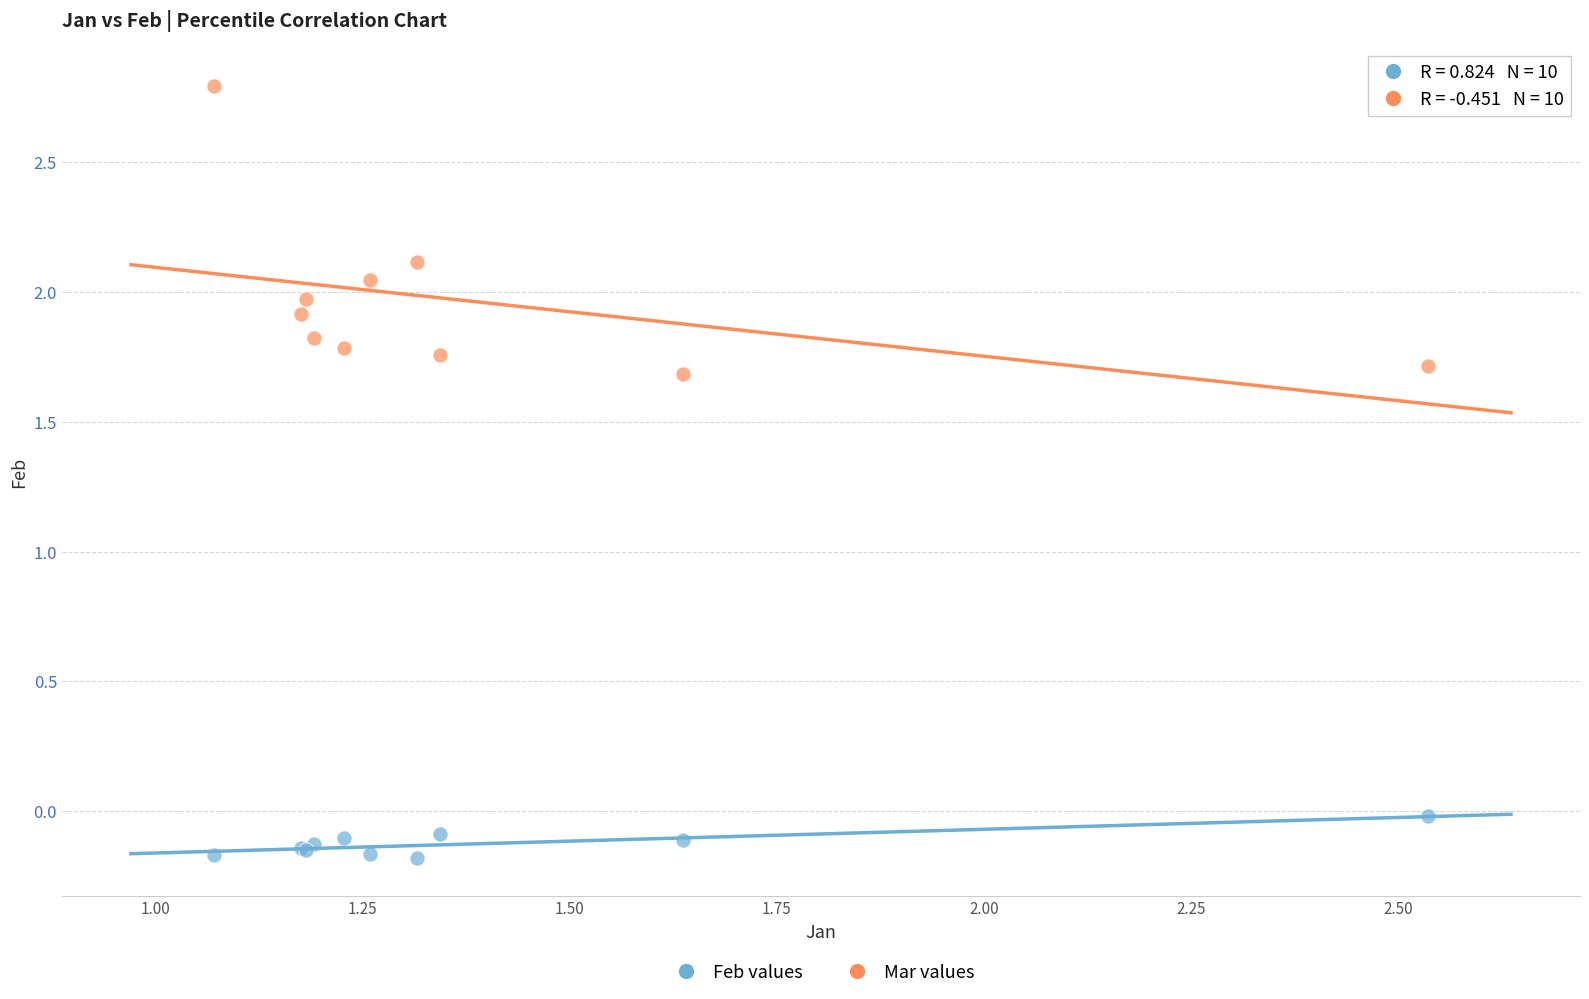

Which series reaches the maximum Y coordinate?

Mar values